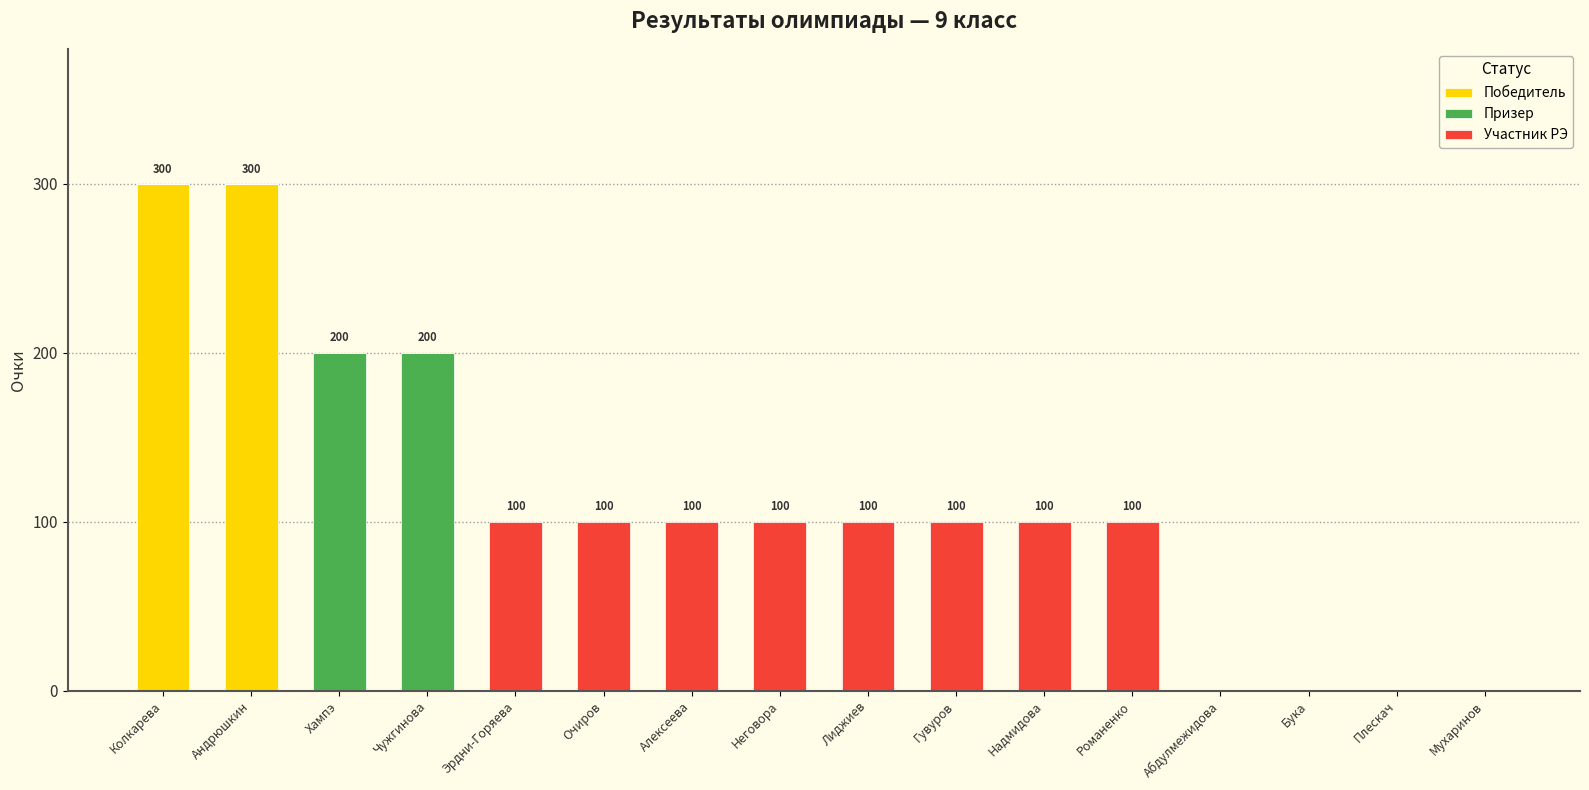

True or false: Победитель has a value of 300 at Колкарева.

True